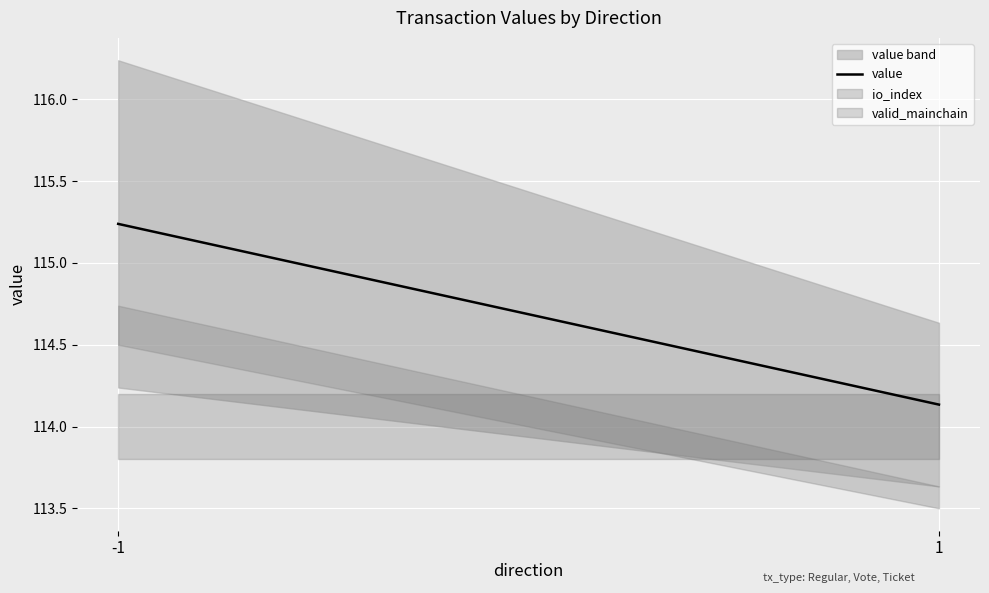

What is the sum of all values?

229.4